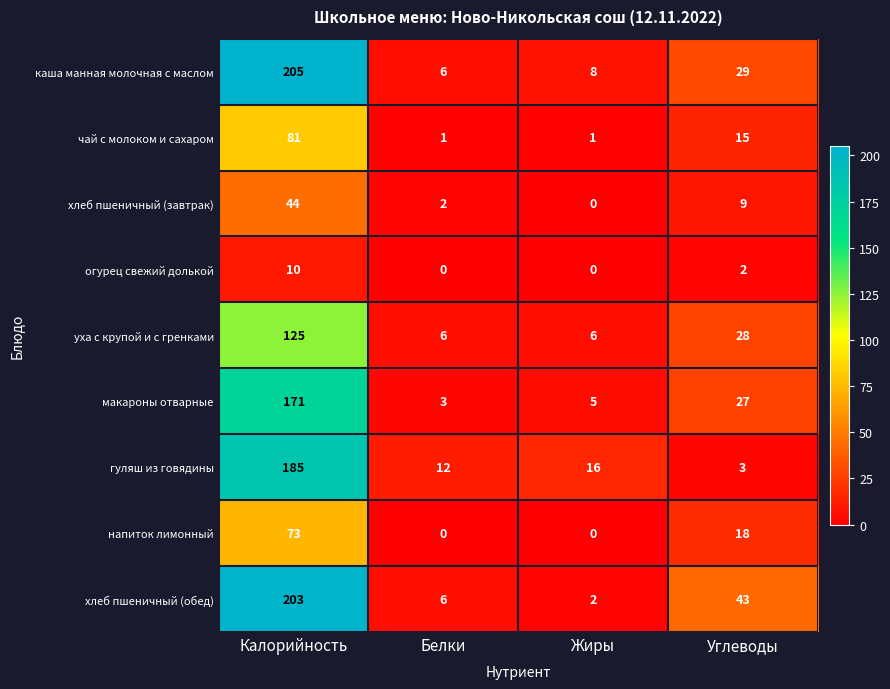

How many values in хлеб пшеничный (завтрак) are above zero?

3